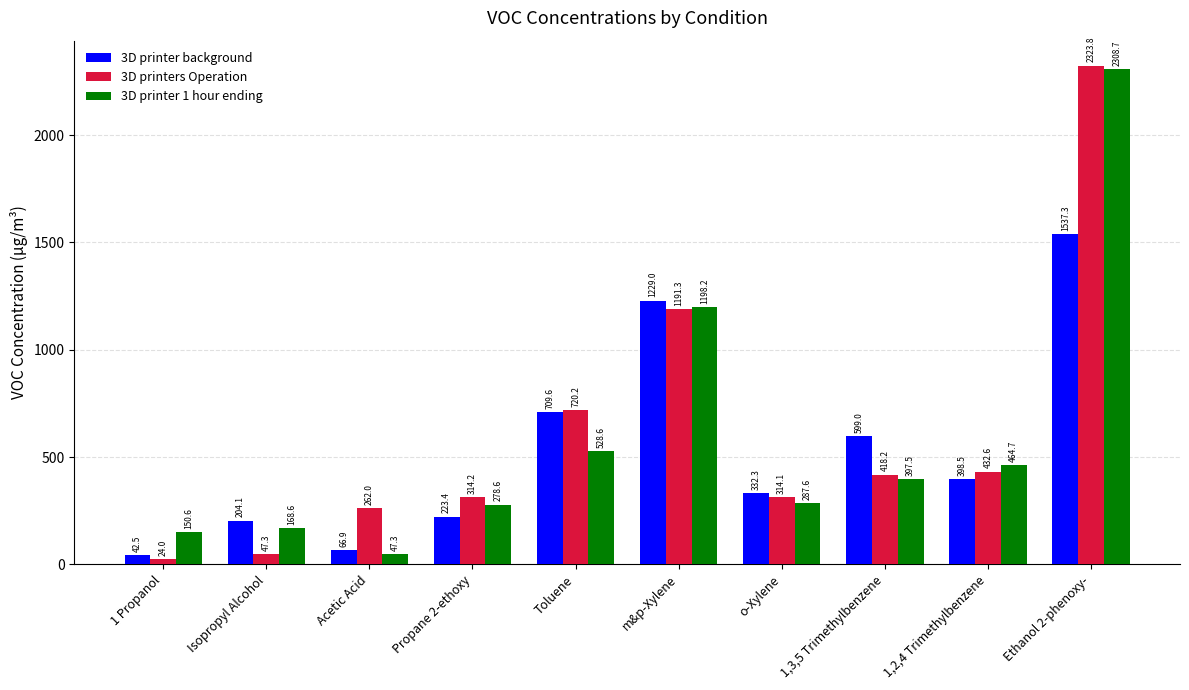

What is the highest value of the 3D printers Operation series?

2323.8